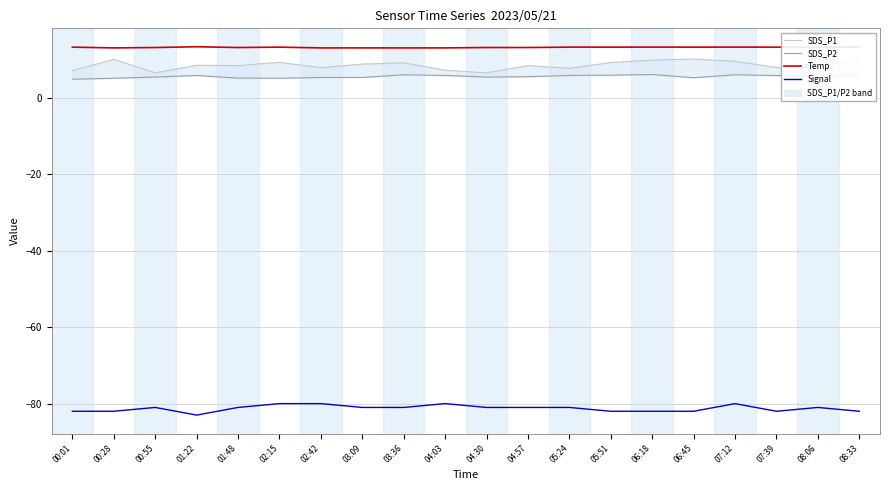

How many distinct data groups are displayed?

4